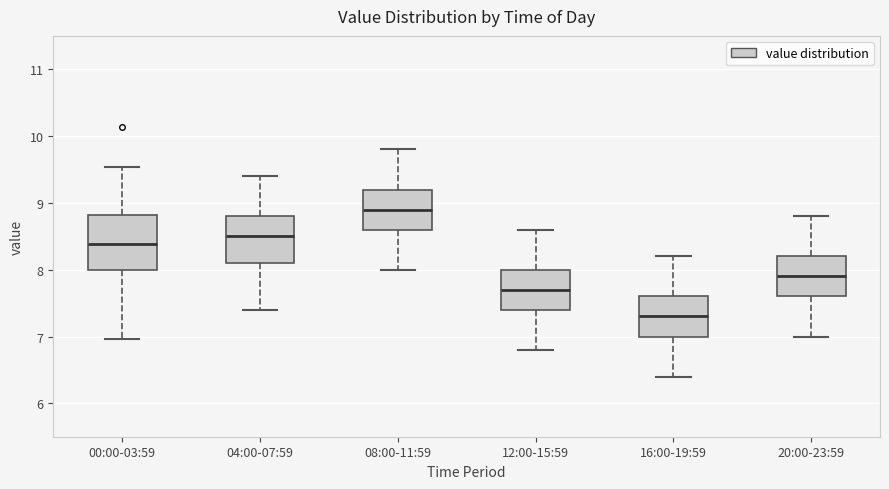

Where does the upper whisker of the box for 16:00-19:59 end on the y-axis? The values are not printed on the chart, so give them approximately, as read against the axis.

8.2